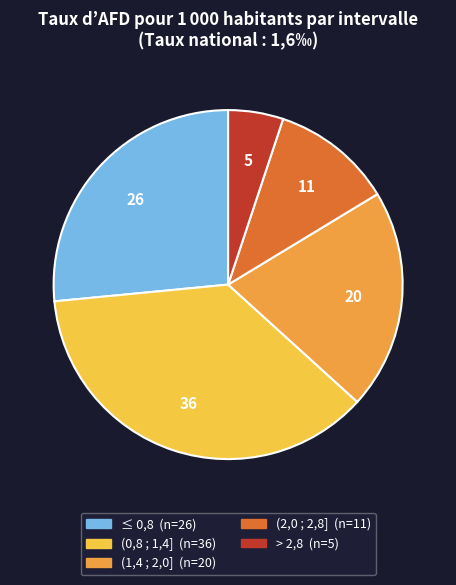

Which slice is the largest?

(0,8 ; 1,4]